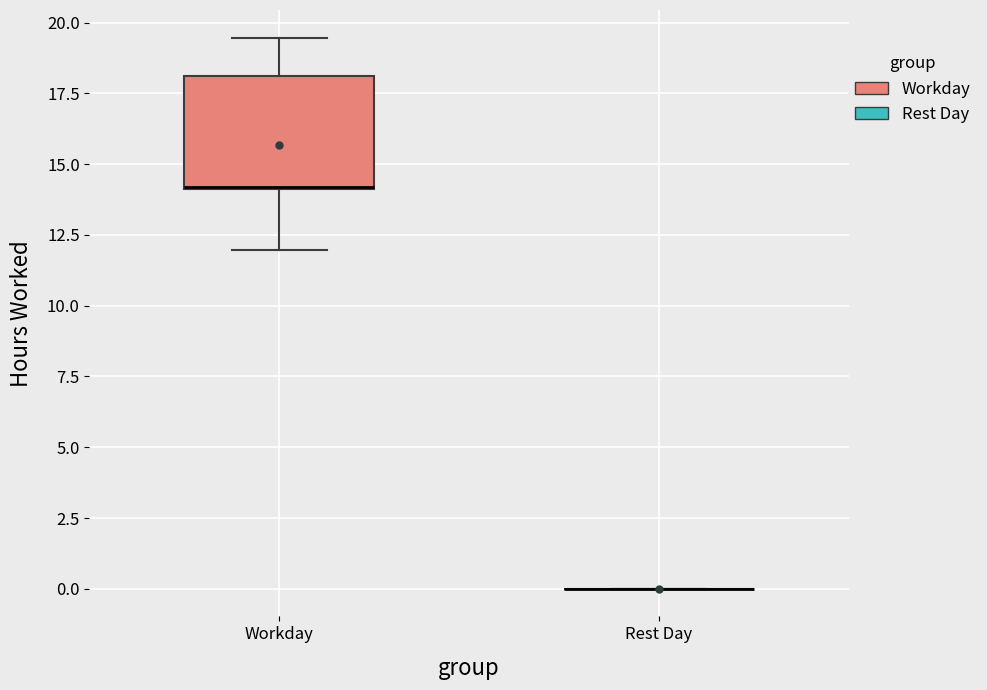

Reading left to right, transcribe this box plot: for each box, give where its median line is, the range the box spans, and where its two whiskers end, as read against the y-axis. The values are not printed on the chart, so give them approximately, as read against the axis.

Workday: median 14.0 (drawn on the box's lower edge), box 14.0 to 18.0, whiskers 12.0 to 19.5
Rest Day: box collapsed to a line at 0.0, whiskers 0.0 to 0.0